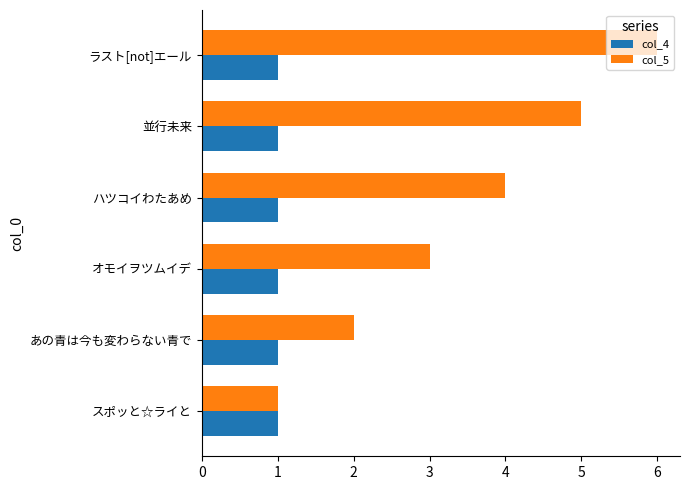

List the series in order of their overall mean, highest first.

col_5, col_4